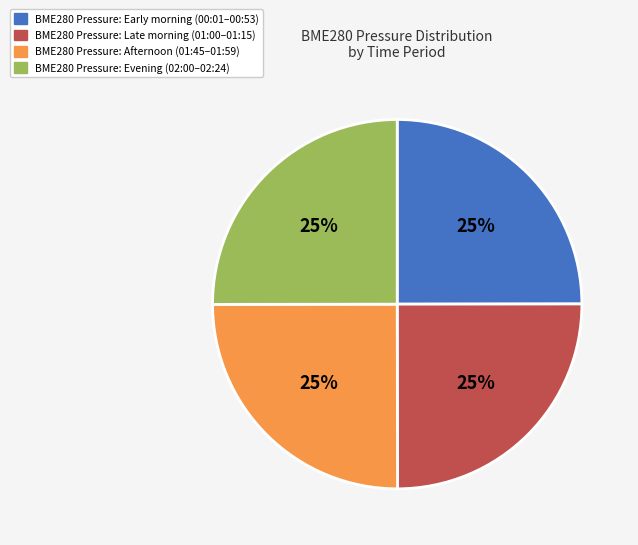

To the nearest percent, what is the average slice percentage?

25%